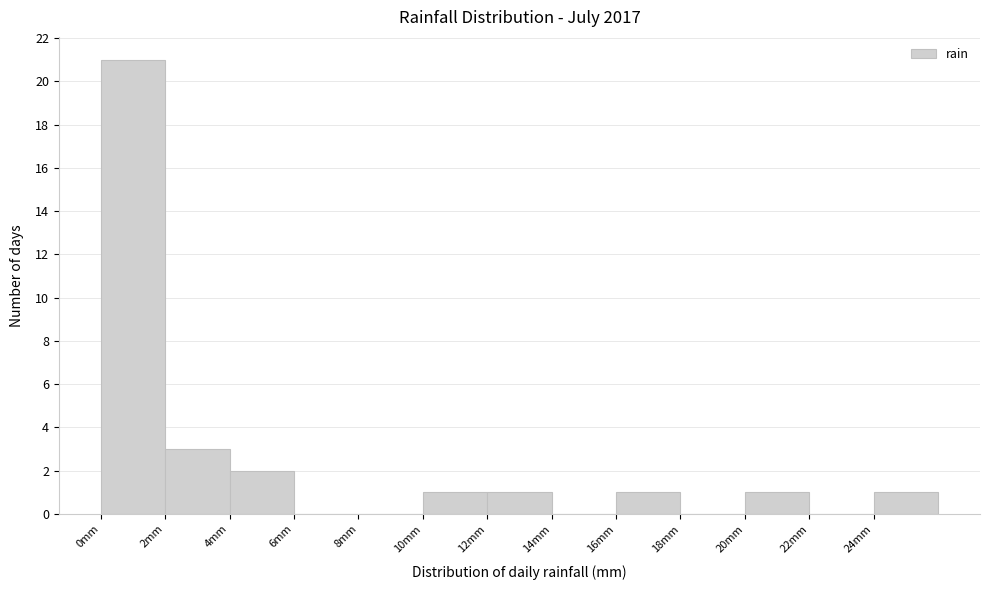

Over which range of the x-axis is the bar tallest?

0 to 2